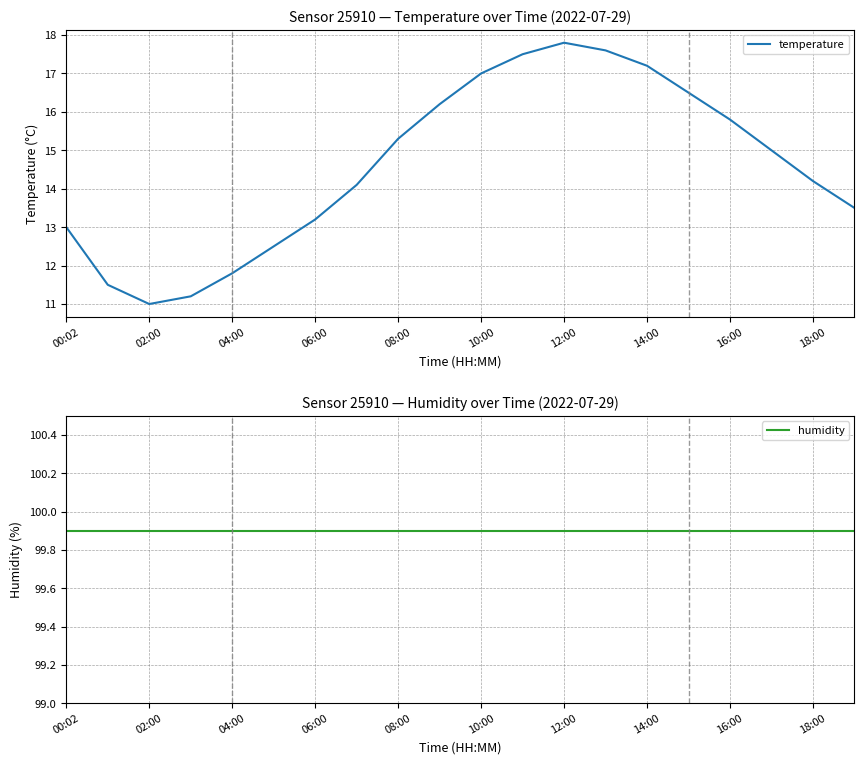

True or false: humidity and temperature intersect in this chart.

False